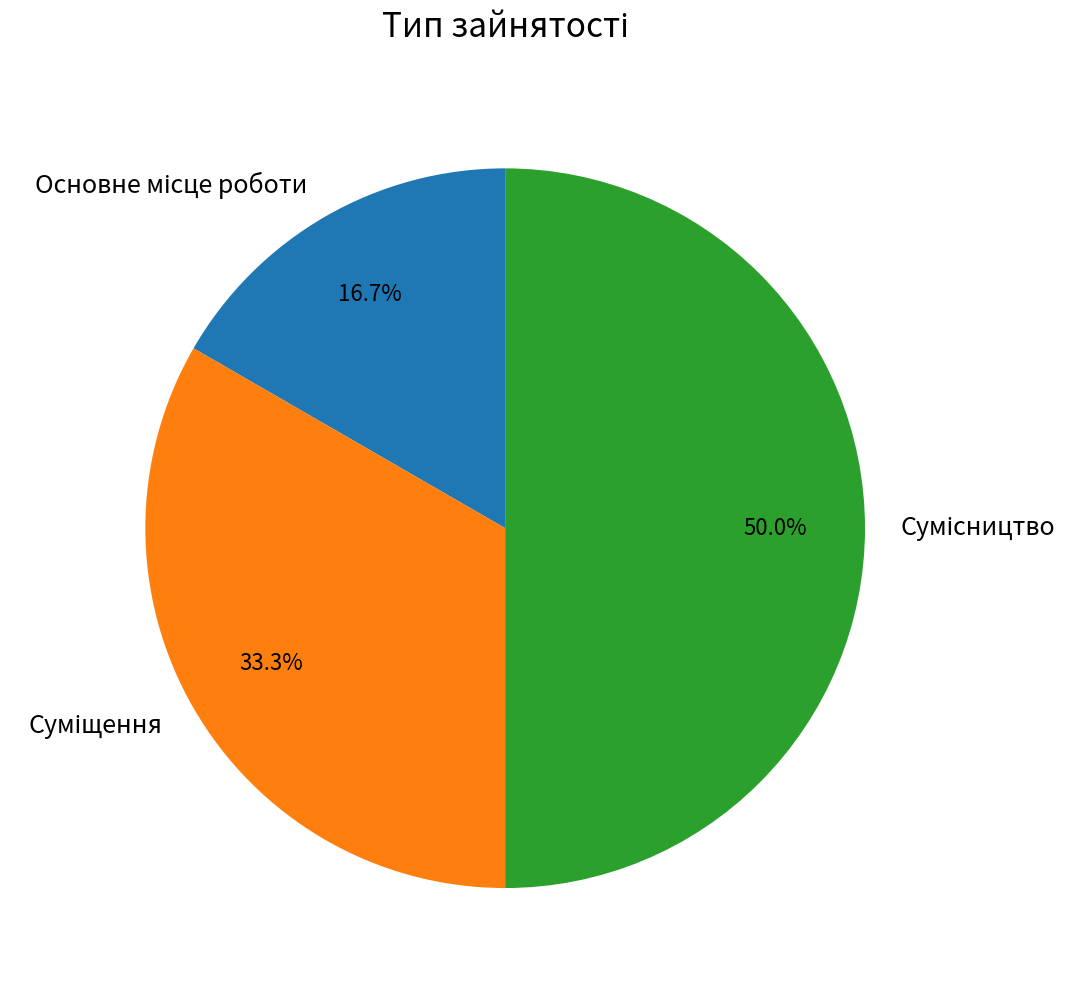

What is the total percentage of Сумісництво and Суміщення?

83.3%